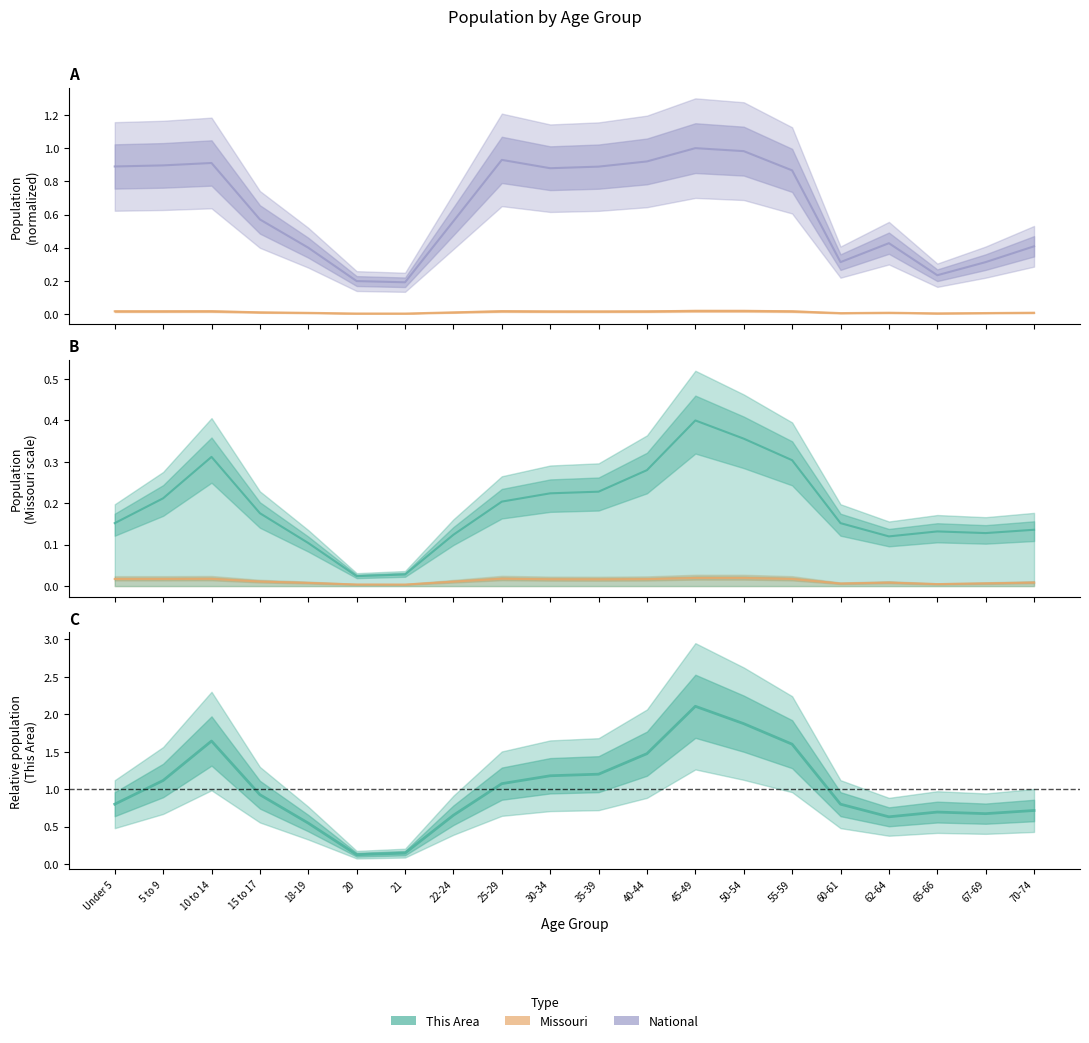

What is the greatest value displayed?

1.0